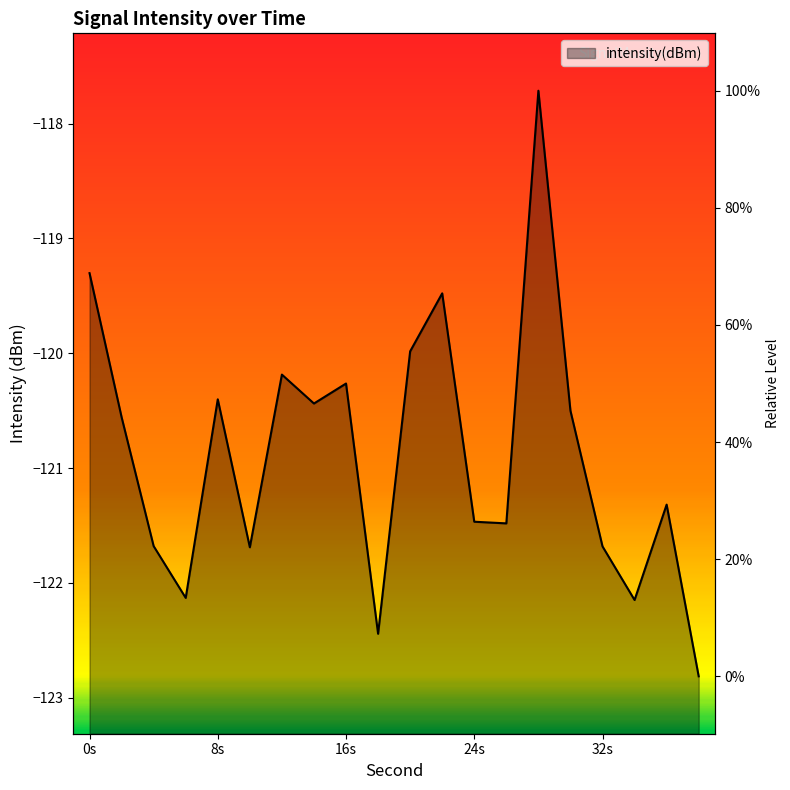

What is the value of the 2nd point from the left?

-120.6